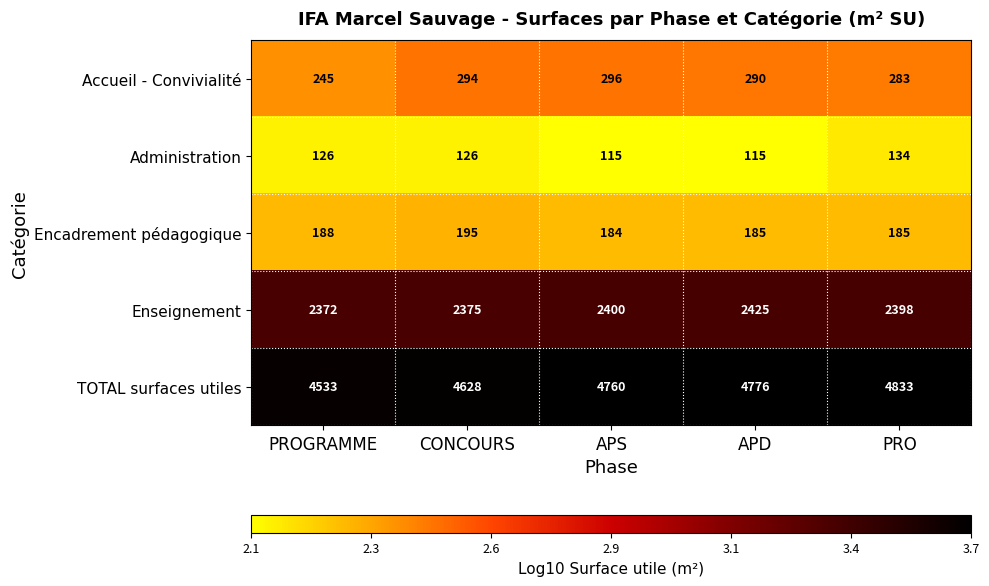

What is the average value of the Administration series?

123